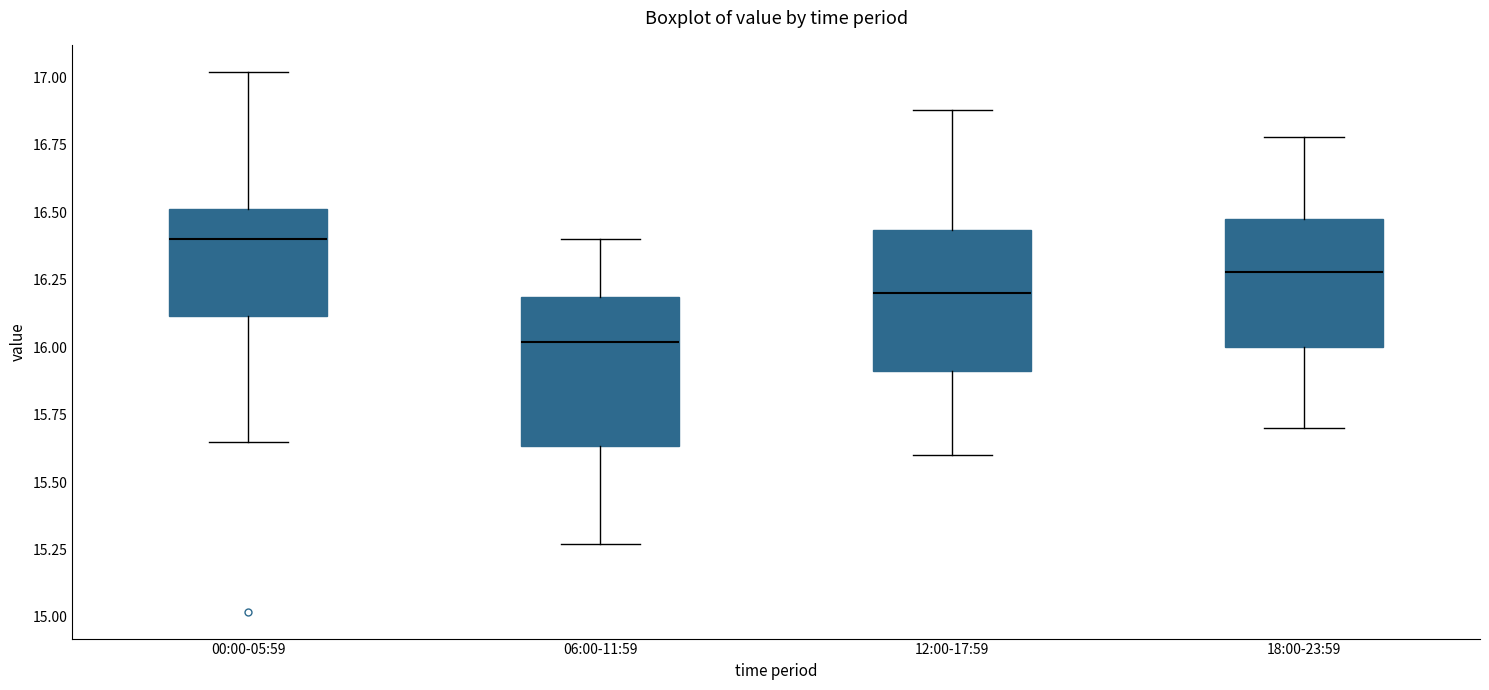

Reading left to right, read every box against the y-axis: the position of its median line, the range the box covers, and the ends of its whiskers. The values are not printed on the chart, so give them approximately, as read against the axis.

00:00-05:59: median 16.40, box 16.10 to 16.50, whiskers 15.65 to 17.00
06:00-11:59: median 16.00, box 15.65 to 16.20, whiskers 15.25 to 16.40
12:00-17:59: median 16.20, box 15.90 to 16.45, whiskers 15.60 to 16.90
18:00-23:59: median 16.30, box 16.00 to 16.50, whiskers 15.70 to 16.80